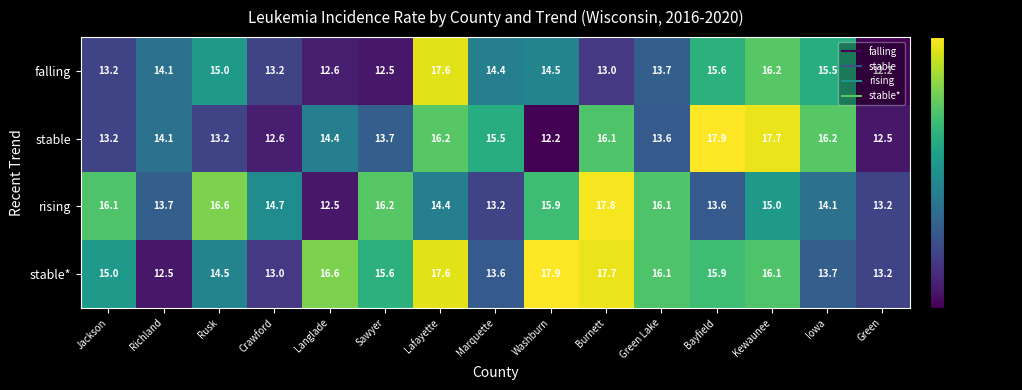

The rising series shows 7.0 at Lafayette. True or false?

False